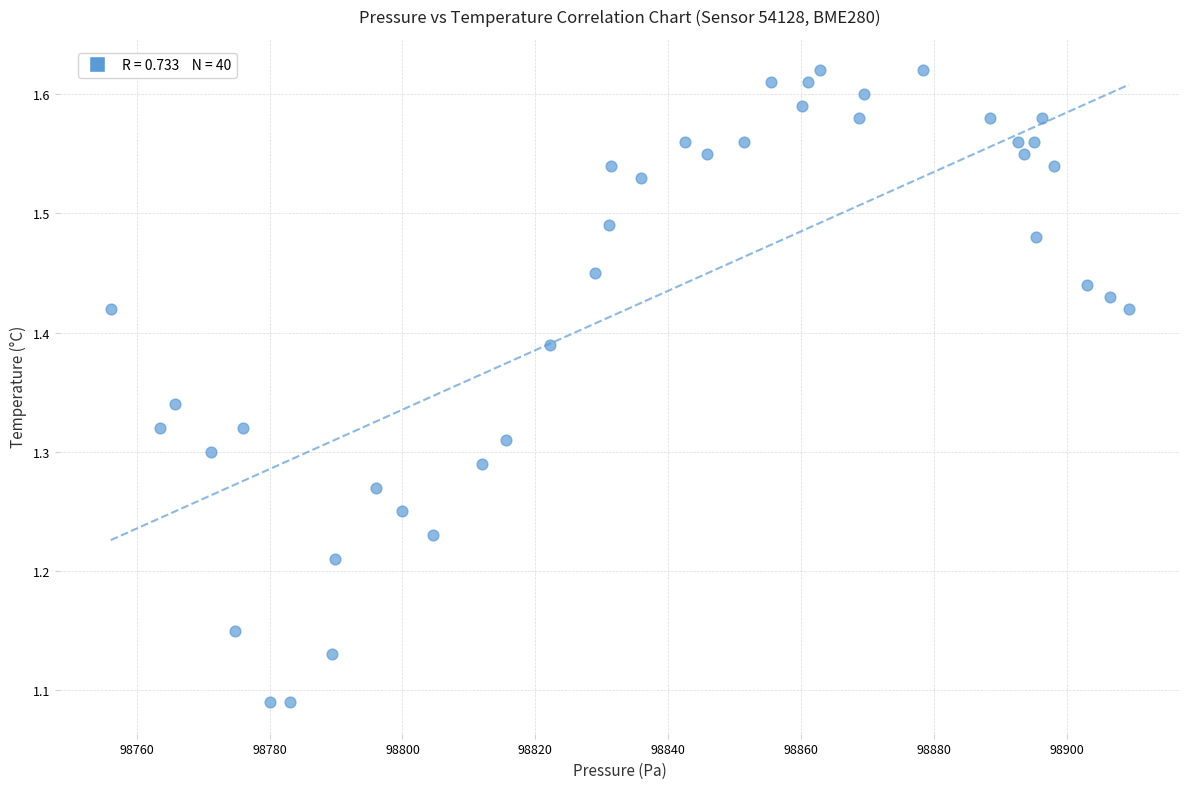

What is the range of Y values (max minus min)?

0.5